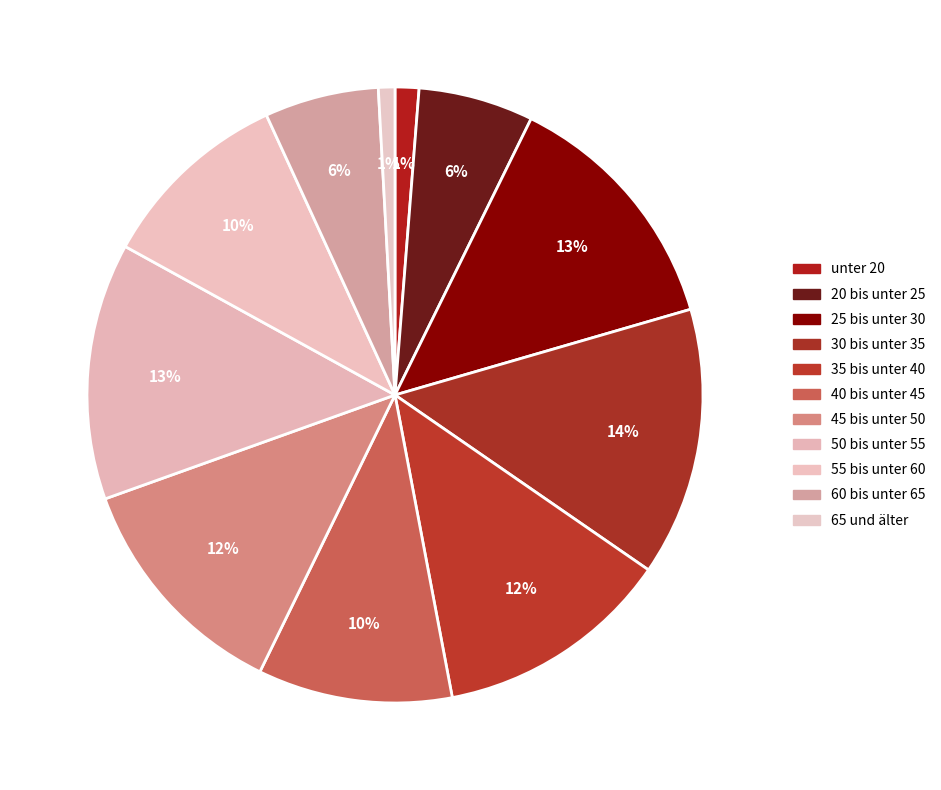

How many slices are in this pie chart?

11